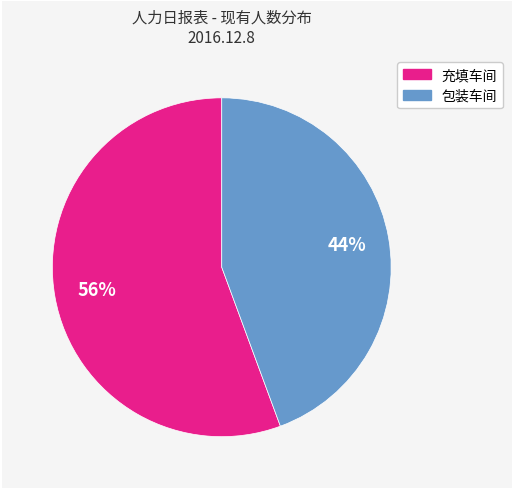

Approximately how many times larger is the value at 包装车间 compared to 充填车间?

0.8